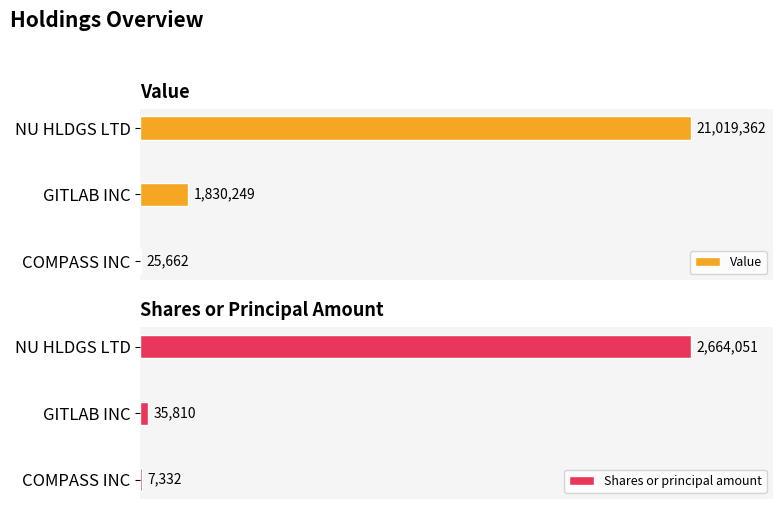

Reading left to right, extract all data points from this chart.

Value: 0=21019362	1=1830249	2=25662
Shares or principal amount: 0=2664051	1=35810	2=7332